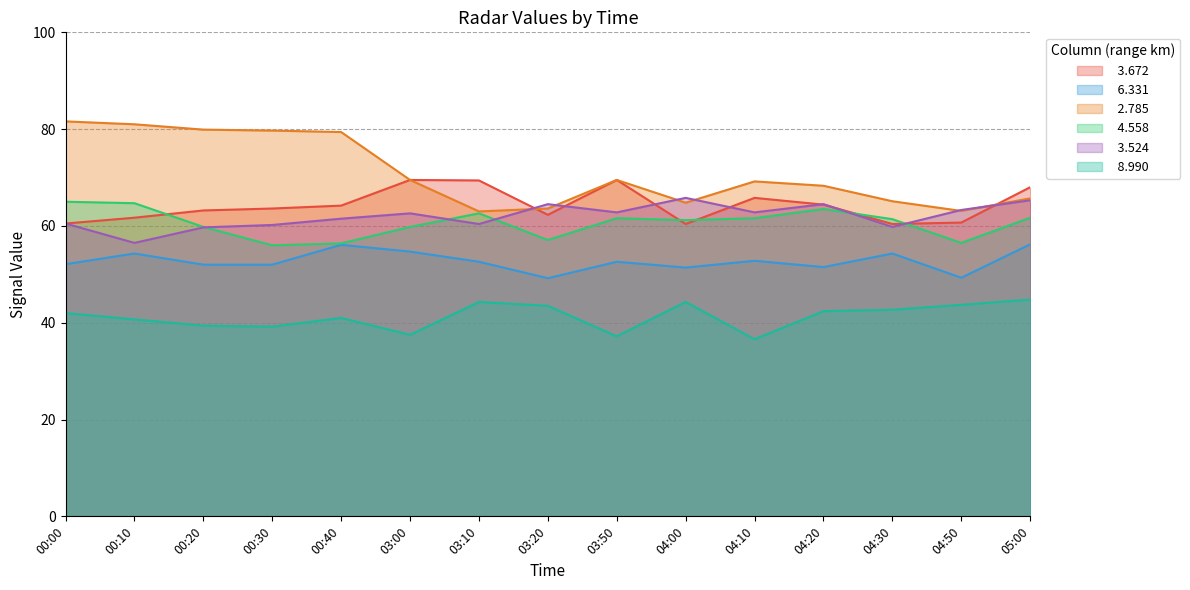

Which series has the largest total across all categories?

  2.785